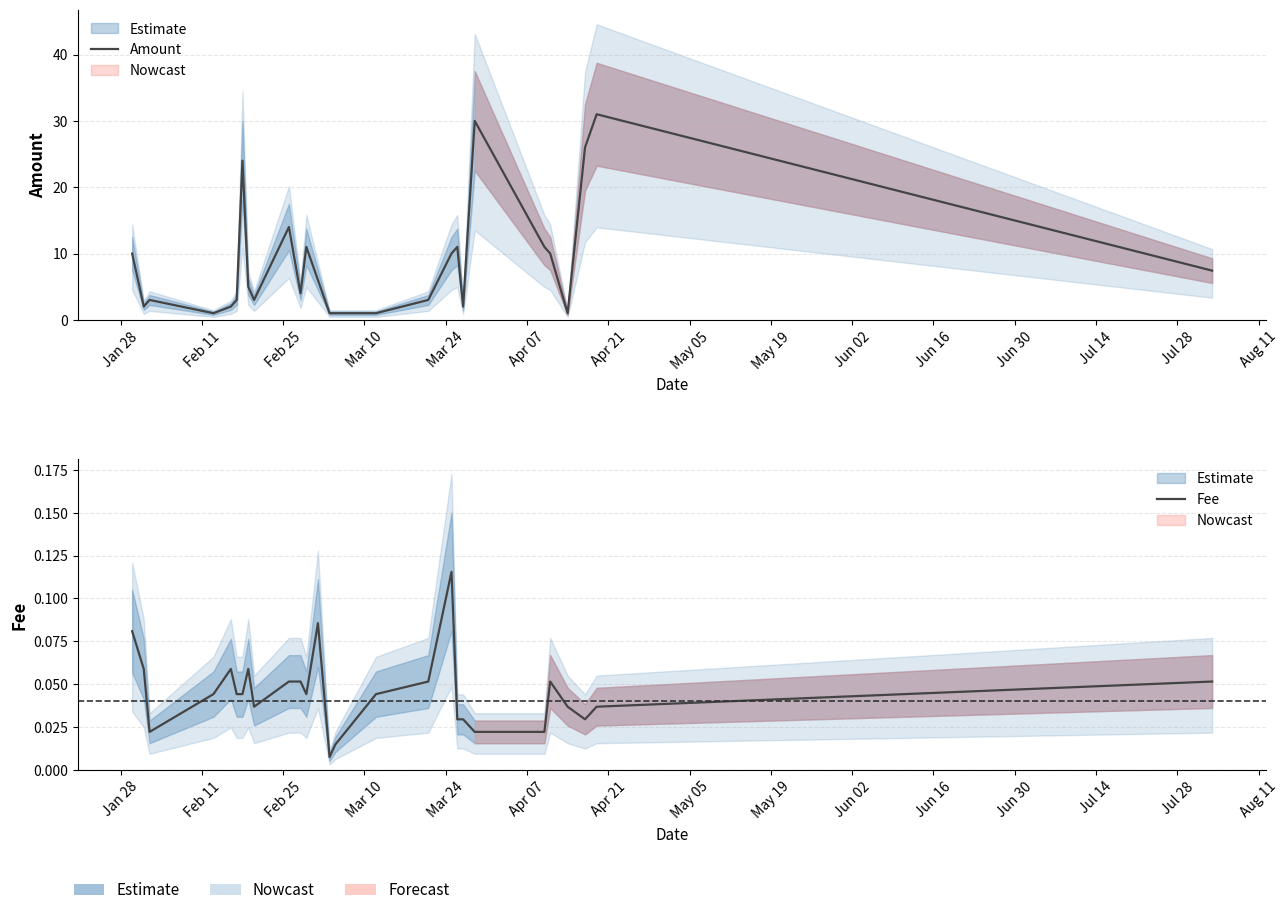

At which label does Amount reach its minimum?

Mar 10